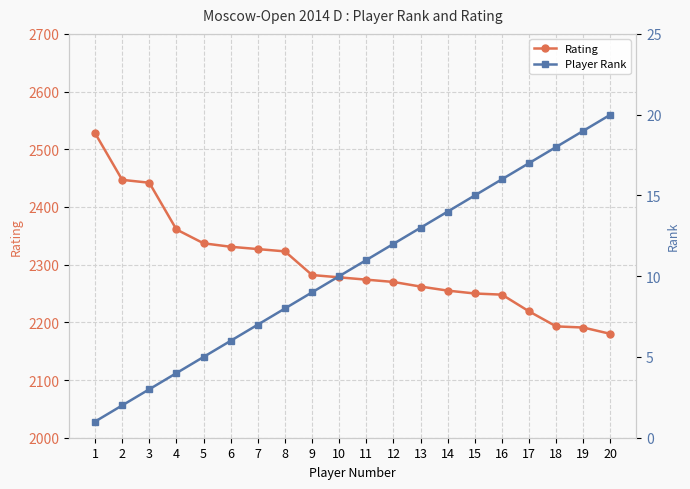

What is the sum of the Player Rank values at 16 and 5?

21